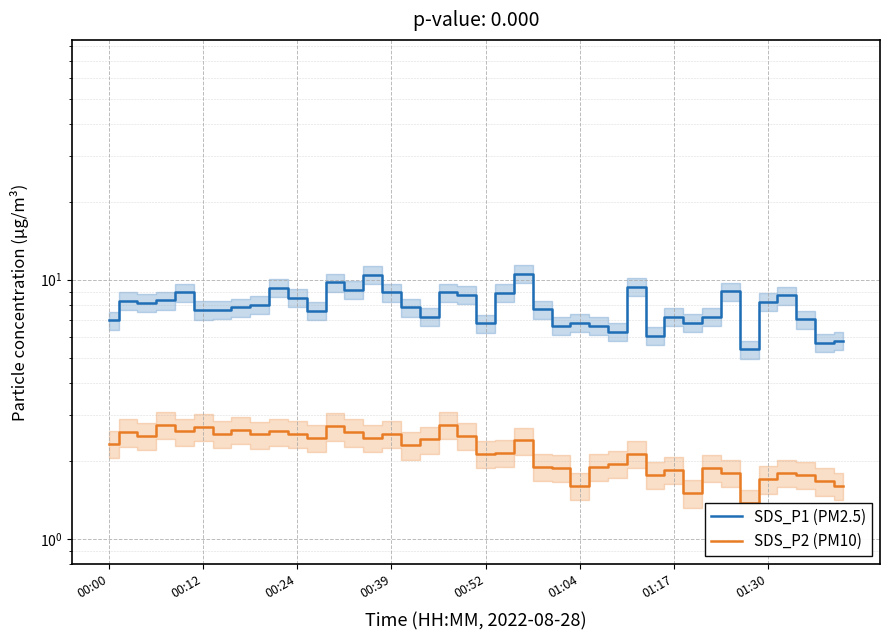

What is the value of the SDS_P1 (PM2.5) point at the 28th from the left?

6.3